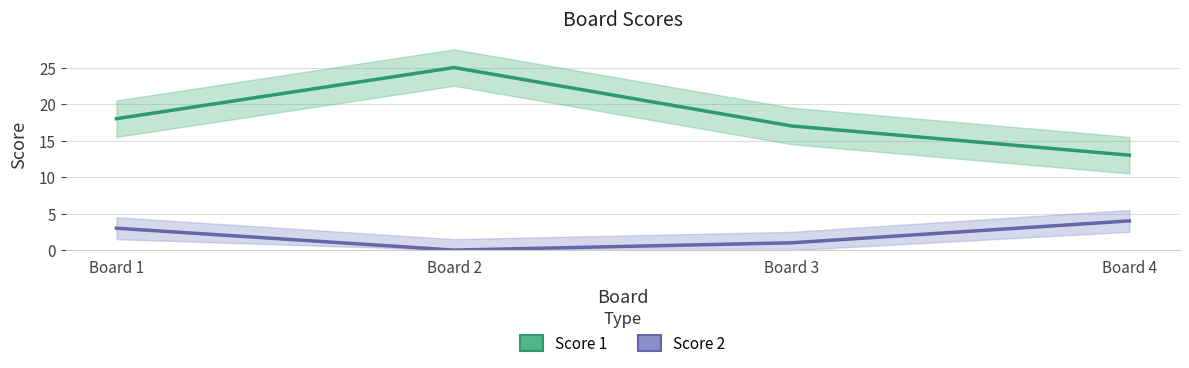

How many positive values does the Score 2 series have?

3